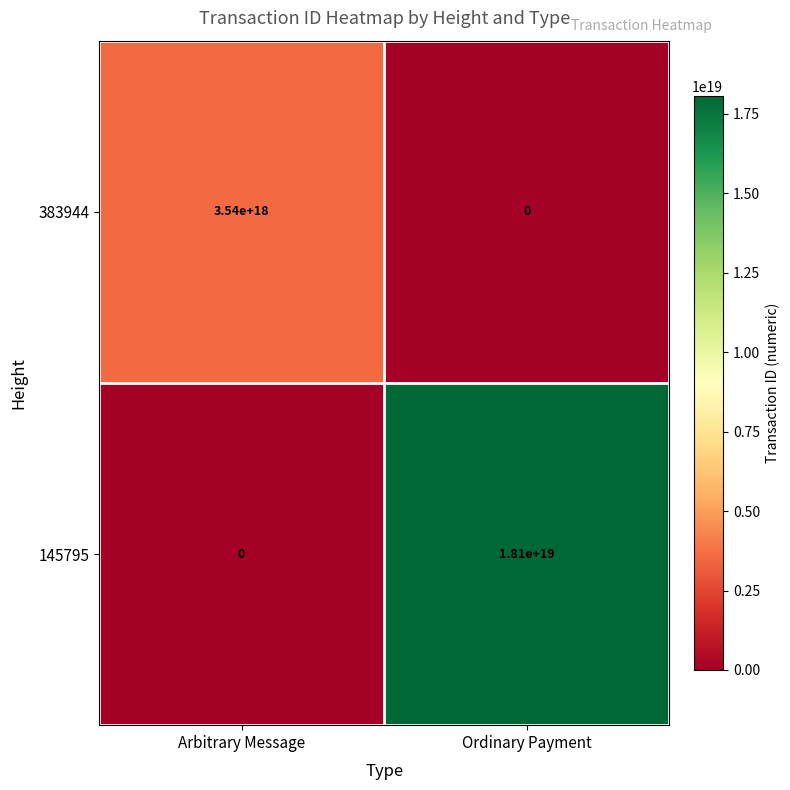

List the series in order of their overall mean, highest first.

145795, 383944